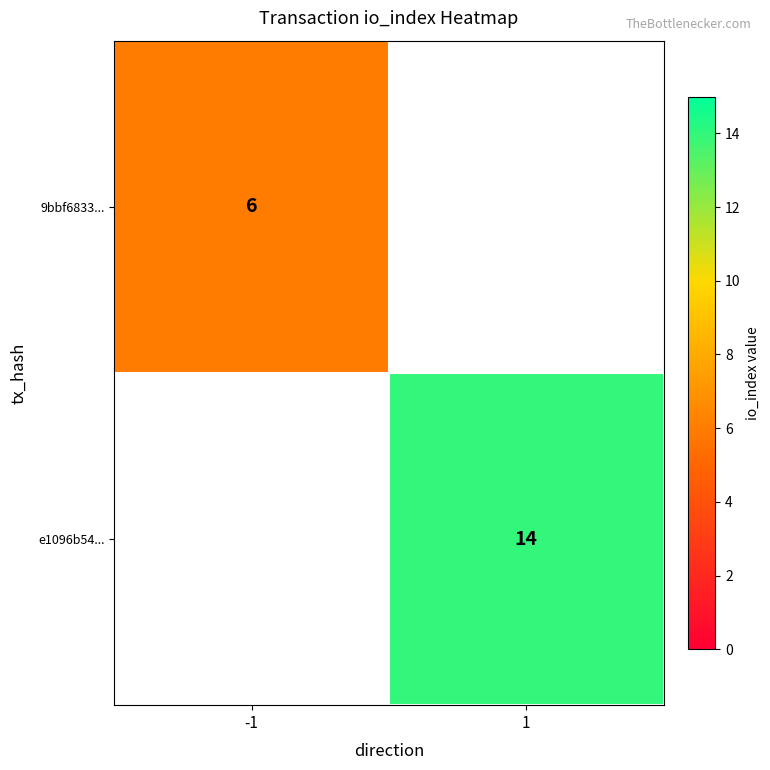

The 9bbf6833... series shows 6 at -1. True or false?

True